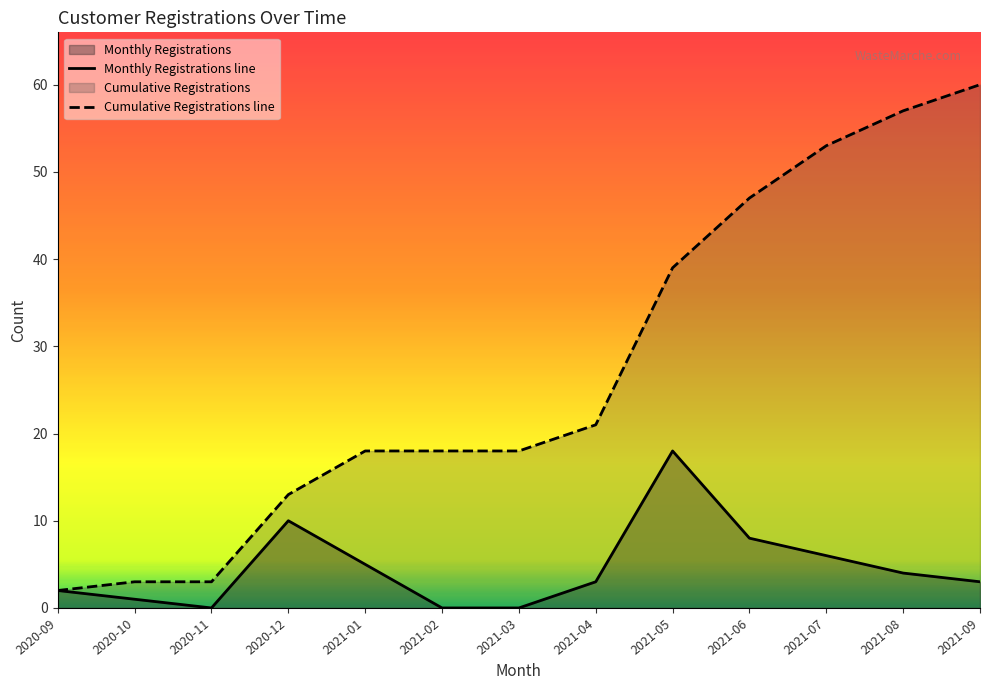

True or false: Registrations has more than 2 points higher than both neighbors.

False